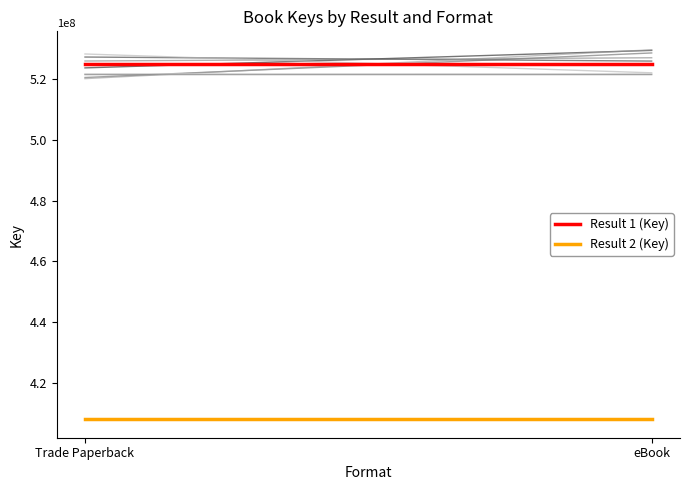

How many lines are shown in the chart?

2